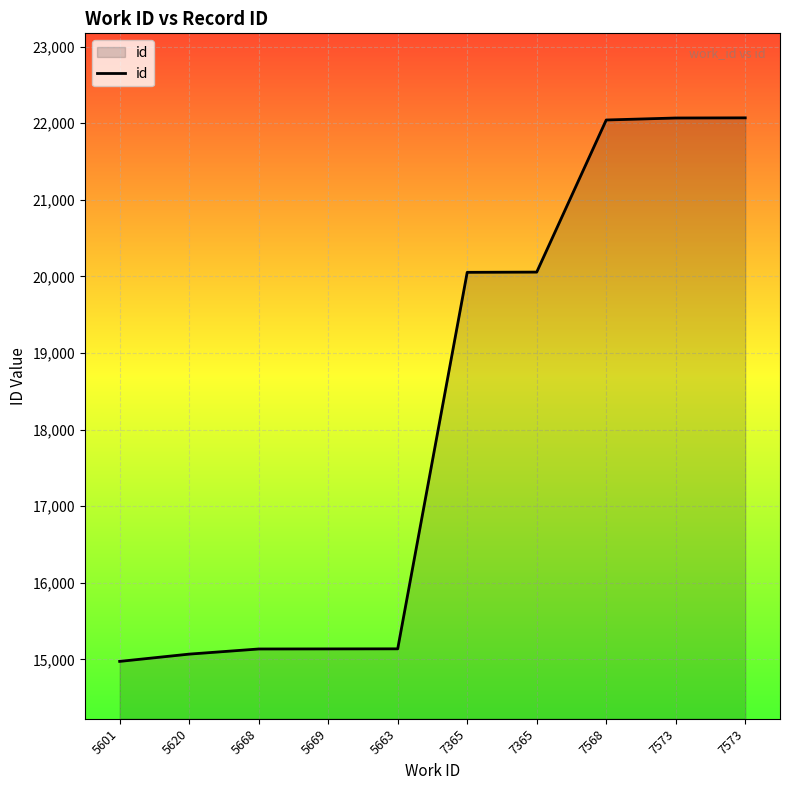

Does the chart display data point markers on the line(s)?

No